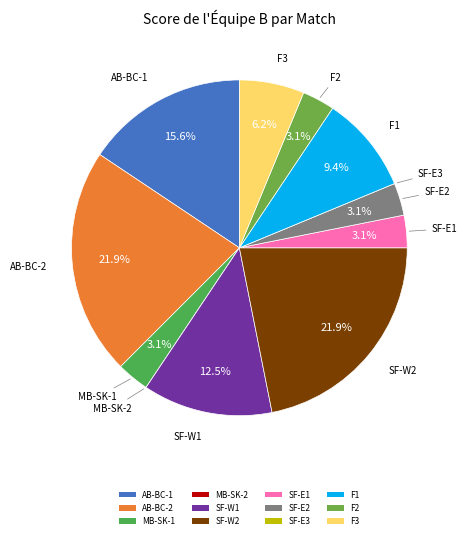

What portion of the pie excludes MB-SK-1?

96.9%